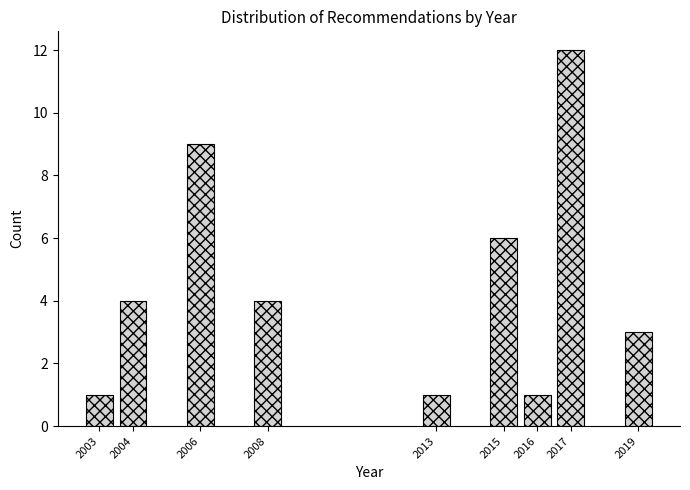

Reading right to left, transcribe all the data shown in this chart.

2019=3	2017=12	2016=1	2015=6	2013=1	2008=4	2006=9	2004=4	2003=1